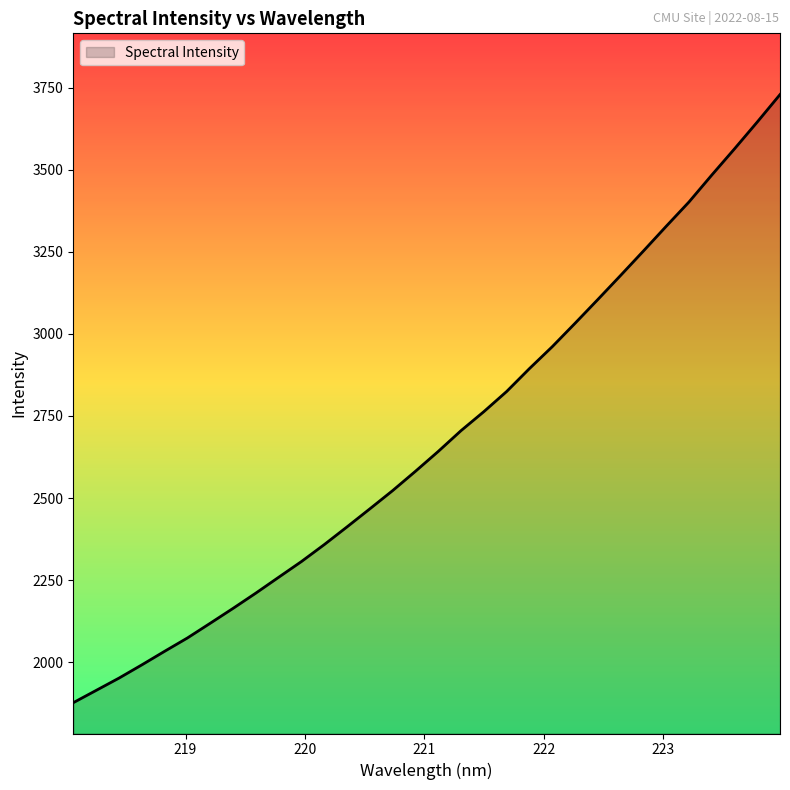

What is the difference between the maximum and minimum values?

1851.9